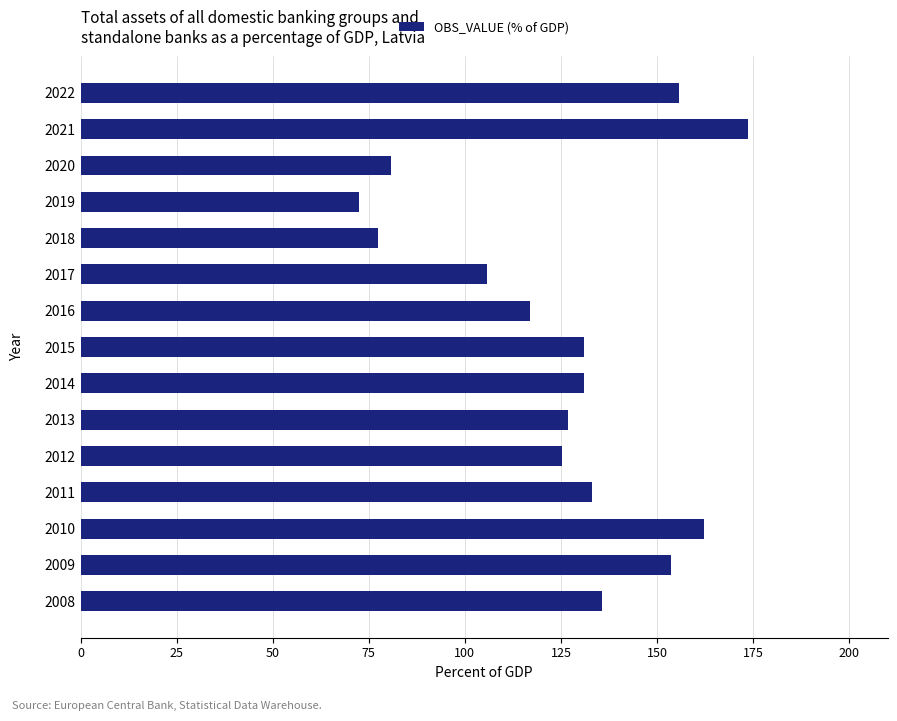

Is it true that the value at 2019 is 72.4?

True